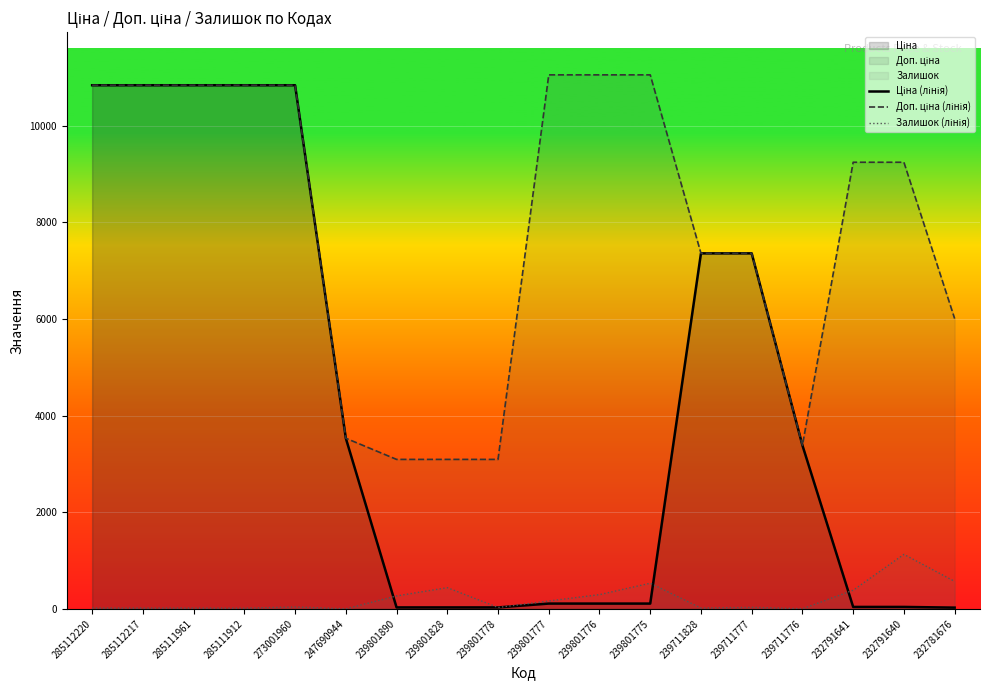

How many values in the Ціна (лінія) series exceed 3385?

9